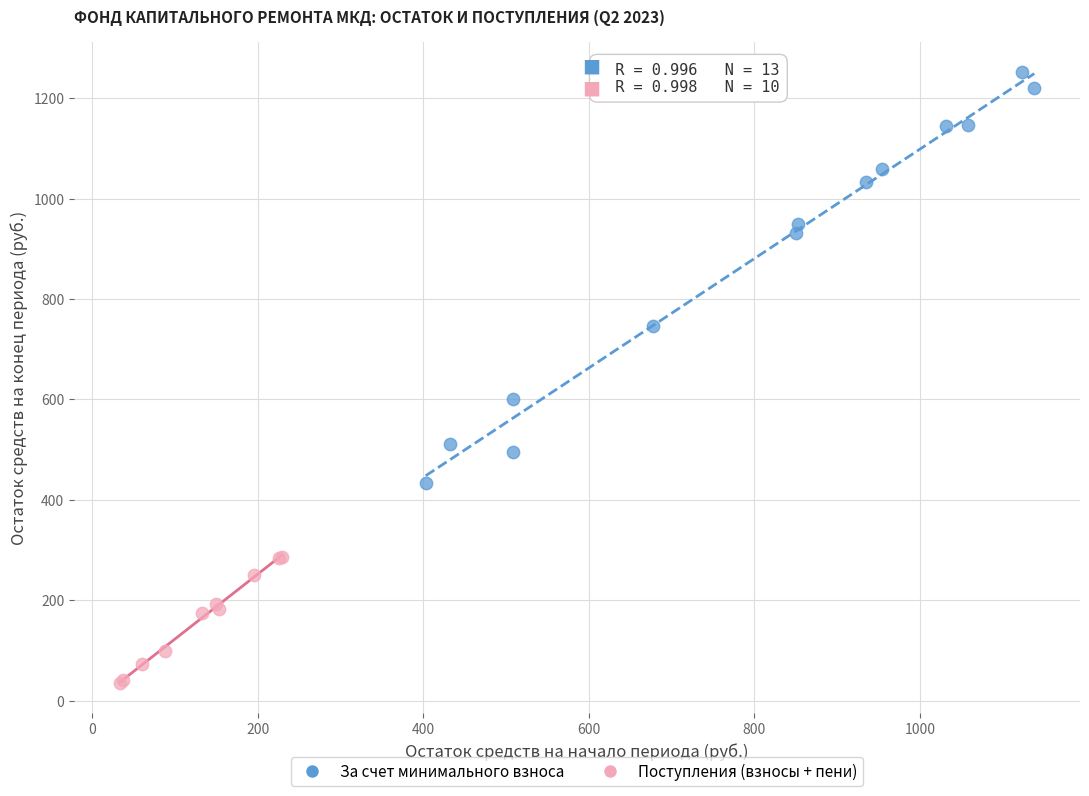

Which series reaches the minimum Y coordinate?

Поступления (взносы + пени)